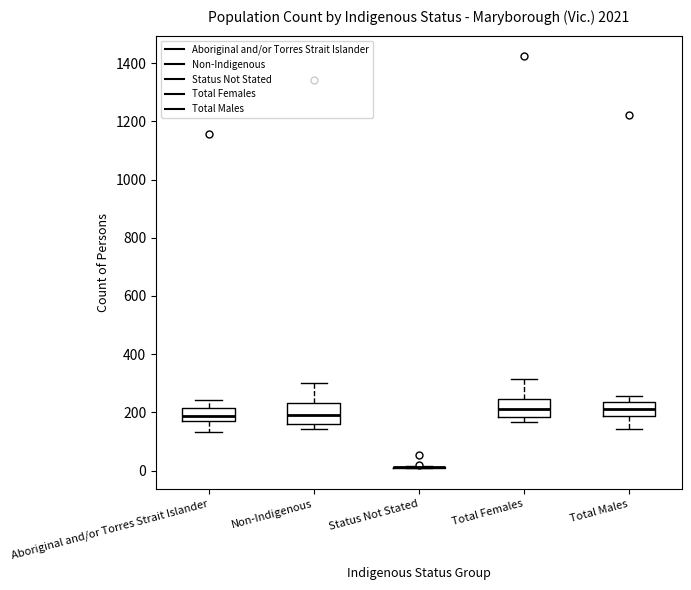

Reading left to right, transcribe this box plot: for each box, give where its median line is, the range the box spans, and where its two whiskers end, as read against the y-axis. The values are not printed on the chart, so give them approximately, as read against the axis.

Aboriginal and/or Torres Strait Islander: median 180, box 160 to 220, whiskers 140 to 240
Non-Indigenous: median 200, box 160 to 240, whiskers 140 to 300
Status Not Stated: box collapsed to a line at 20, whiskers 0 to 20
Total Females: median 220, box 180 to 240, whiskers 160 to 320
Total Males: median 220, box 180 to 240, whiskers 140 to 260